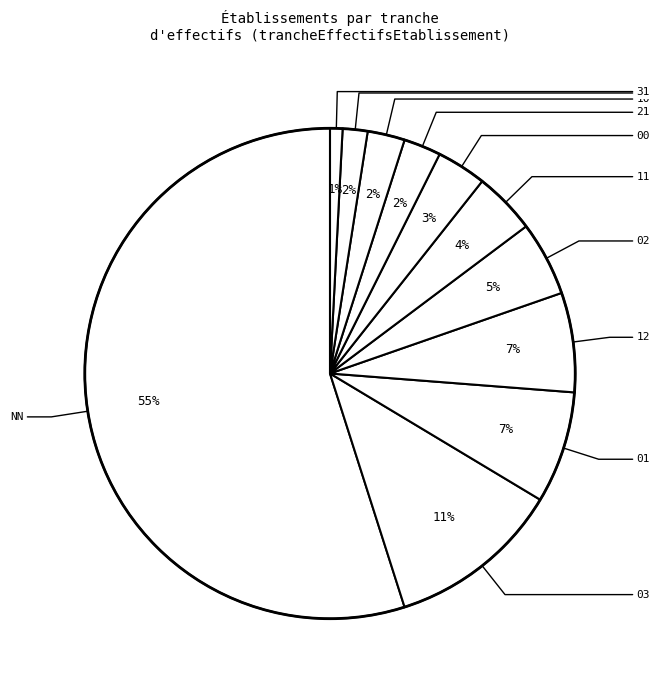

Count the number of slices in the pie.

11